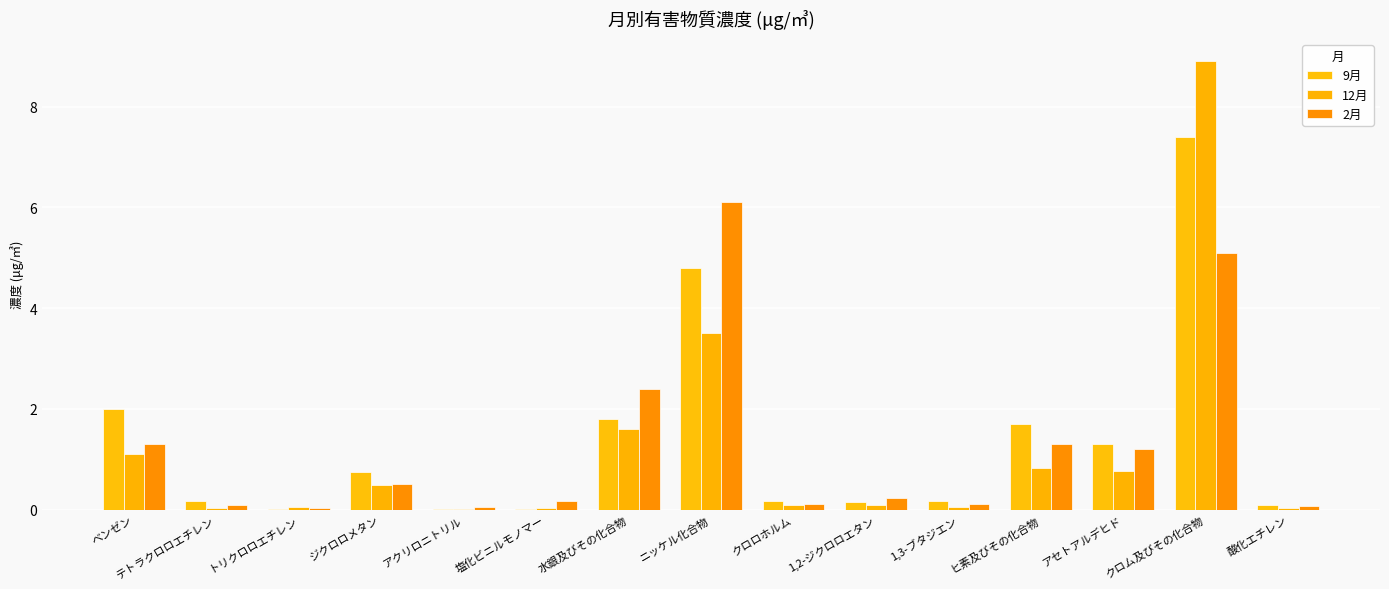

Count the number of categories in the chart.

15